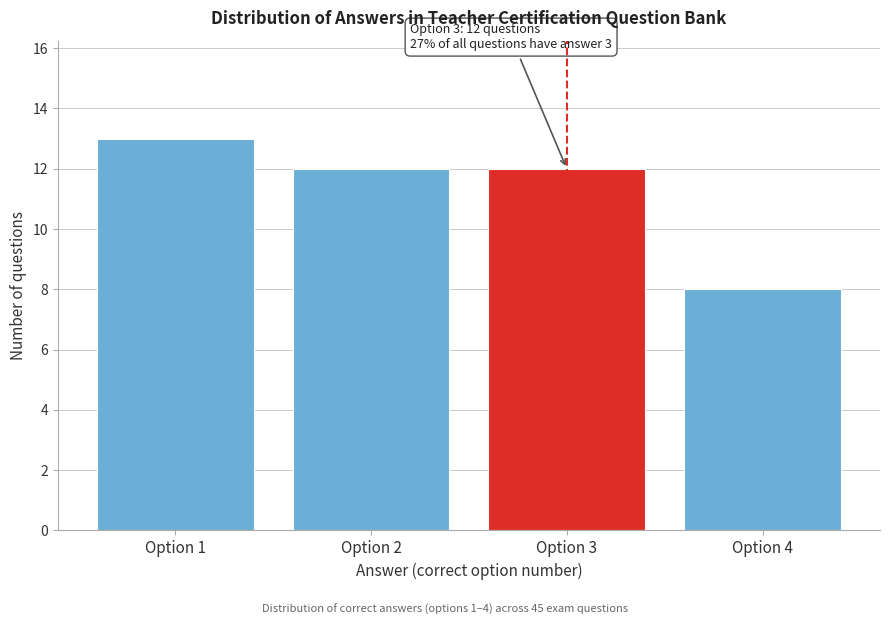

Reading left to right, transcribe all the data shown in this chart.

13	12	12	8